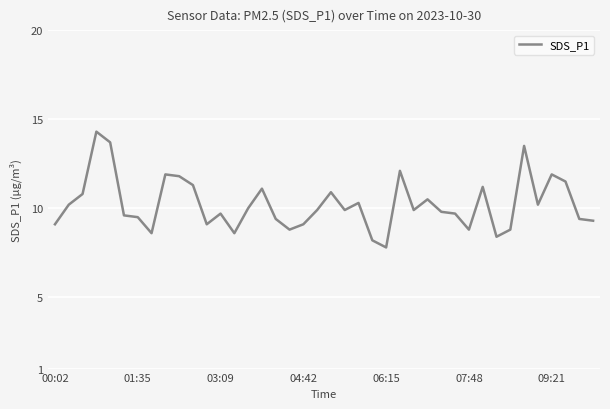

What is the smallest value displayed?

7.8